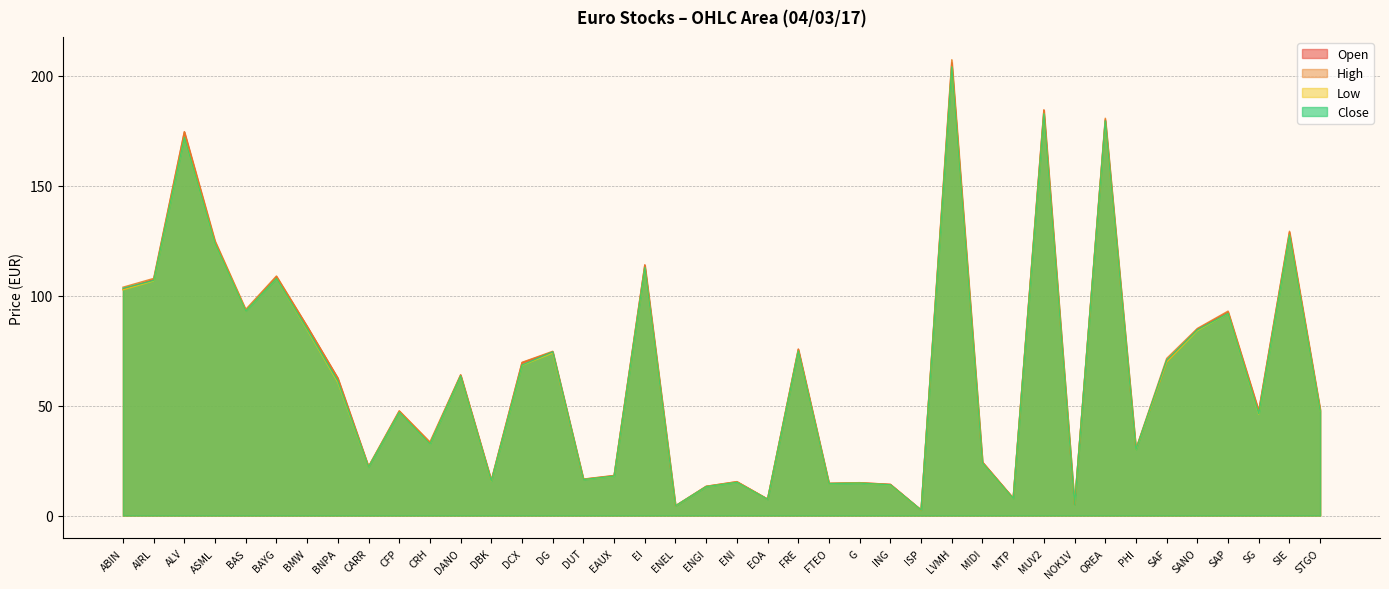

How many data points does each series have?

40